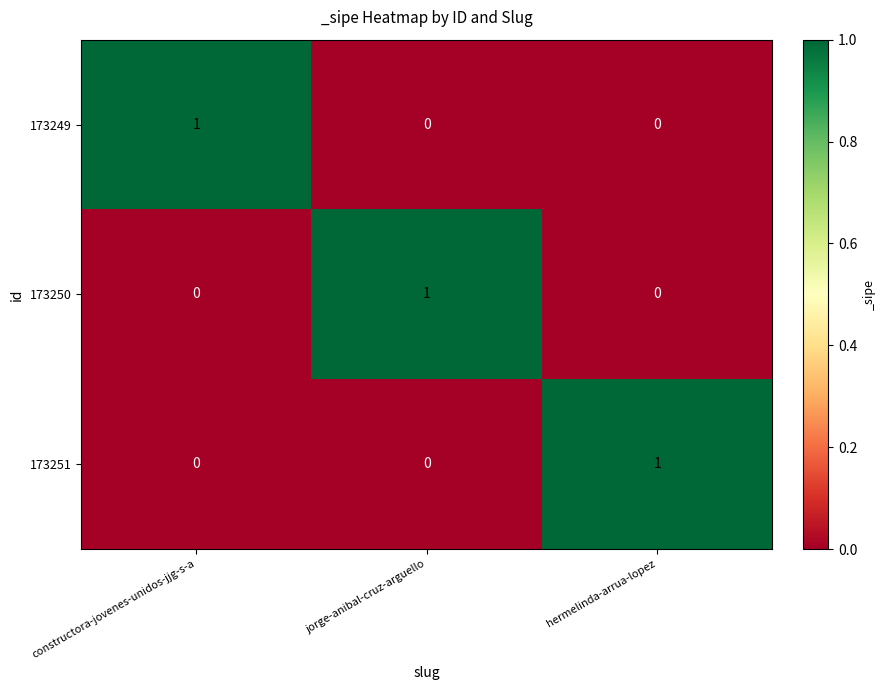

The 173250 series shows 1 at constructora-jovenes-unidos-jjg-s-a. True or false?

False